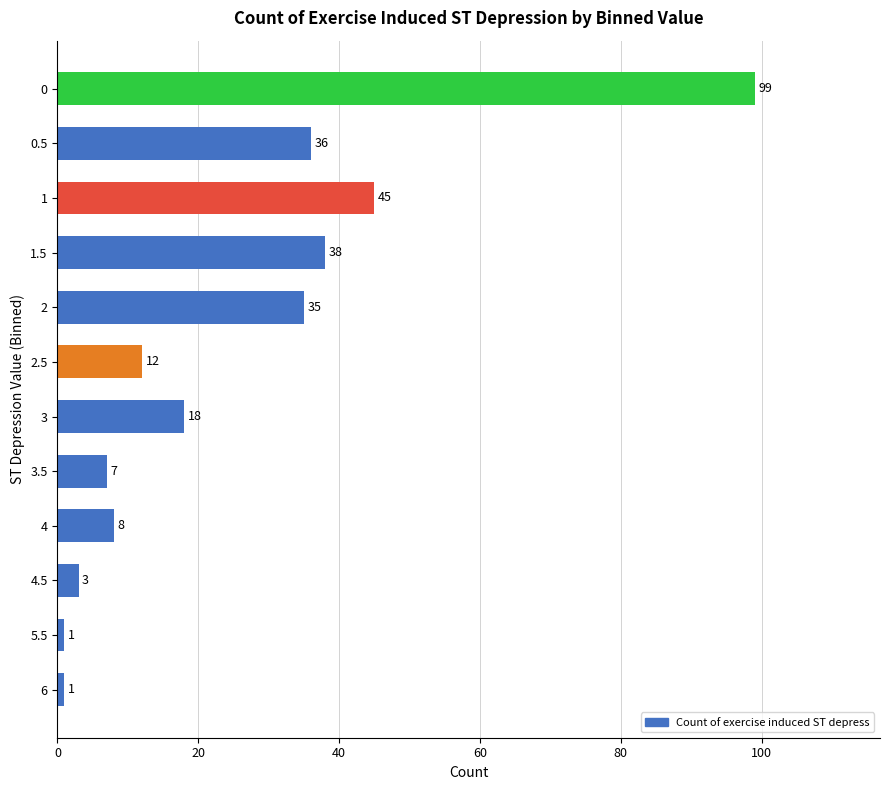

Which has a higher value, 5.5 or 3?

3